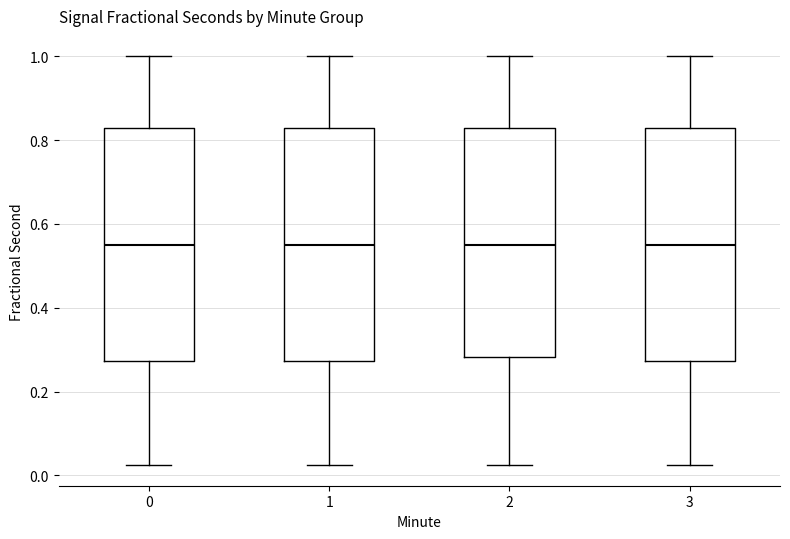

Reading left to right, read every box against the y-axis: the position of its median line, the range the box covers, and the ends of its whiskers. The values are not printed on the chart, so give them approximately, as read against the axis.

0: median 0.54, box 0.28 to 0.82, whiskers 0.02 to 1.00
1: median 0.54, box 0.28 to 0.82, whiskers 0.02 to 1.00
2: median 0.54, box 0.28 to 0.82, whiskers 0.02 to 1.00
3: median 0.54, box 0.28 to 0.82, whiskers 0.02 to 1.00